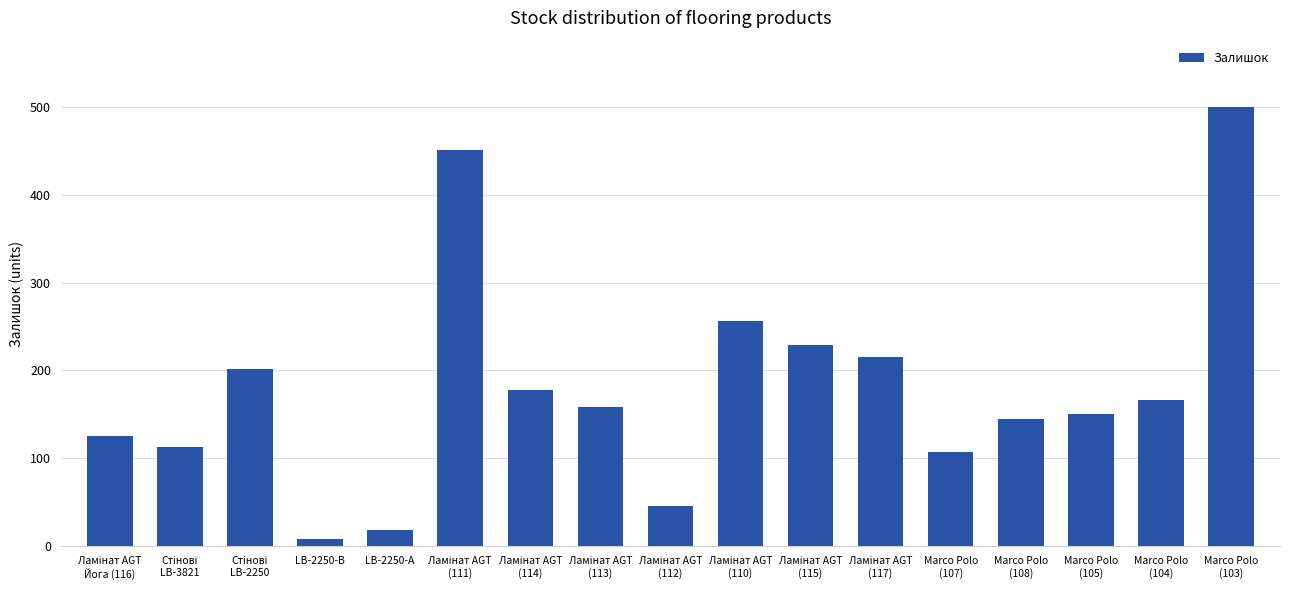

Which category has the highest value across all series?

Marco Polo
(103)